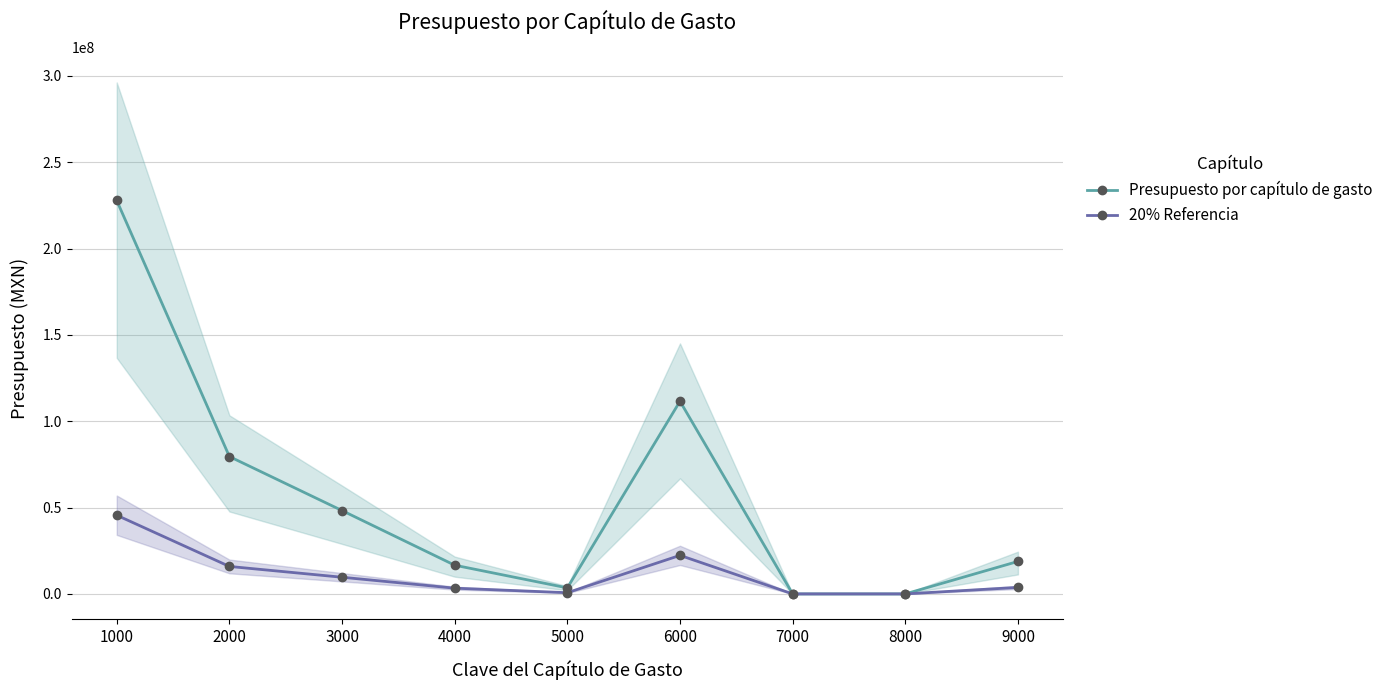

At which category does 20% Referencia reach its first local peak?

6000